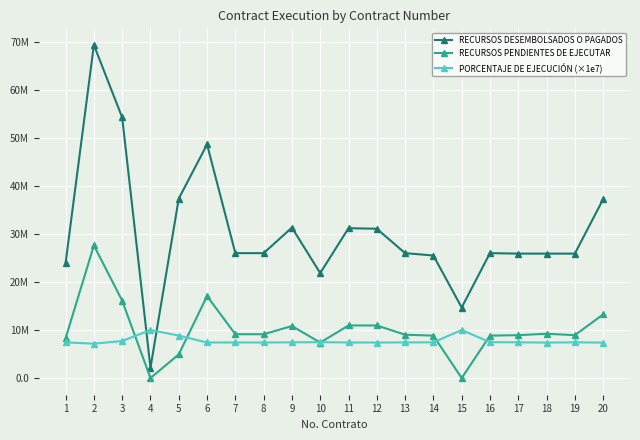

Is it true that RECURSOS PENDIENTES DE EJECUTAR equals 10824499 at 9?

True